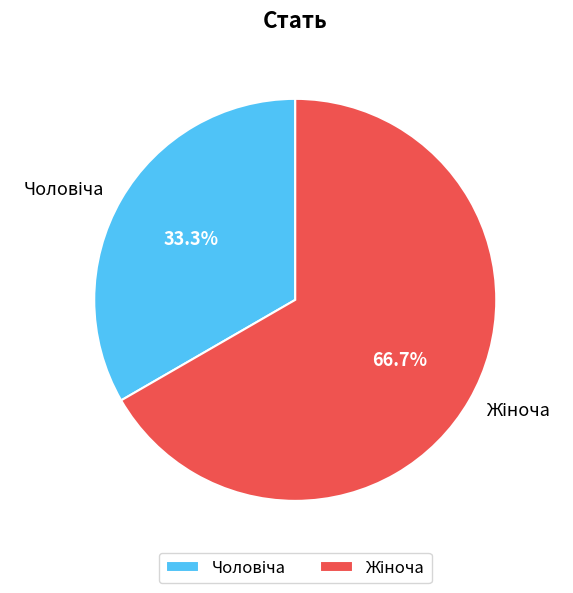

Is there a majority slice in this chart?

Yes